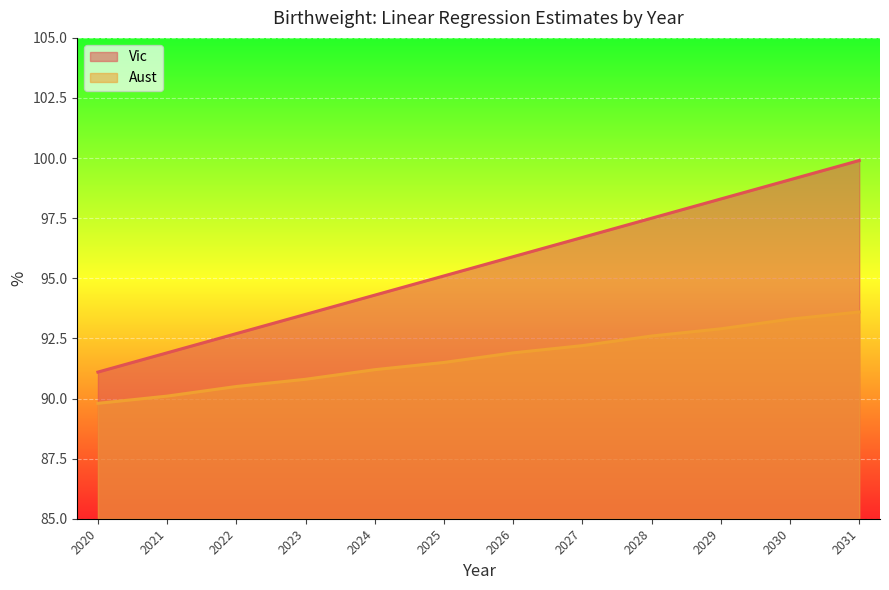

Which has a higher value, 2022 or 2027?

2027